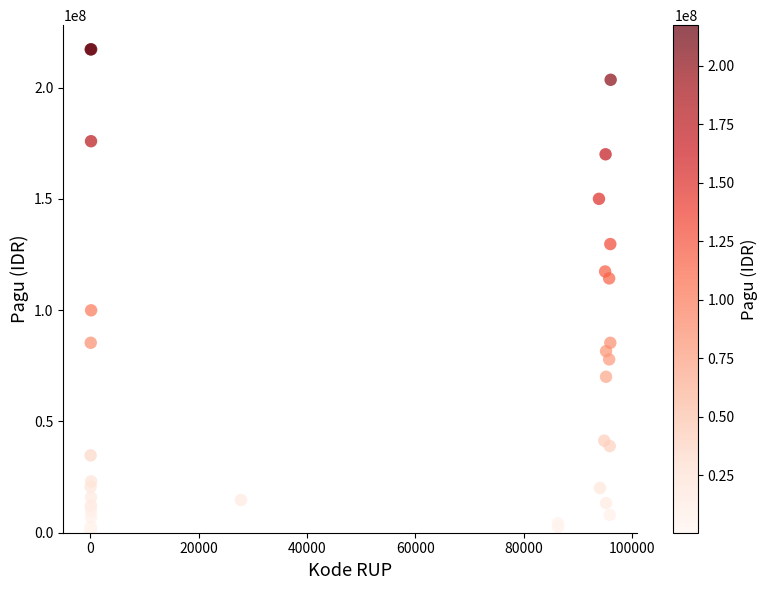

What Y value in the scatter plot is closest to 108830000?

114296000